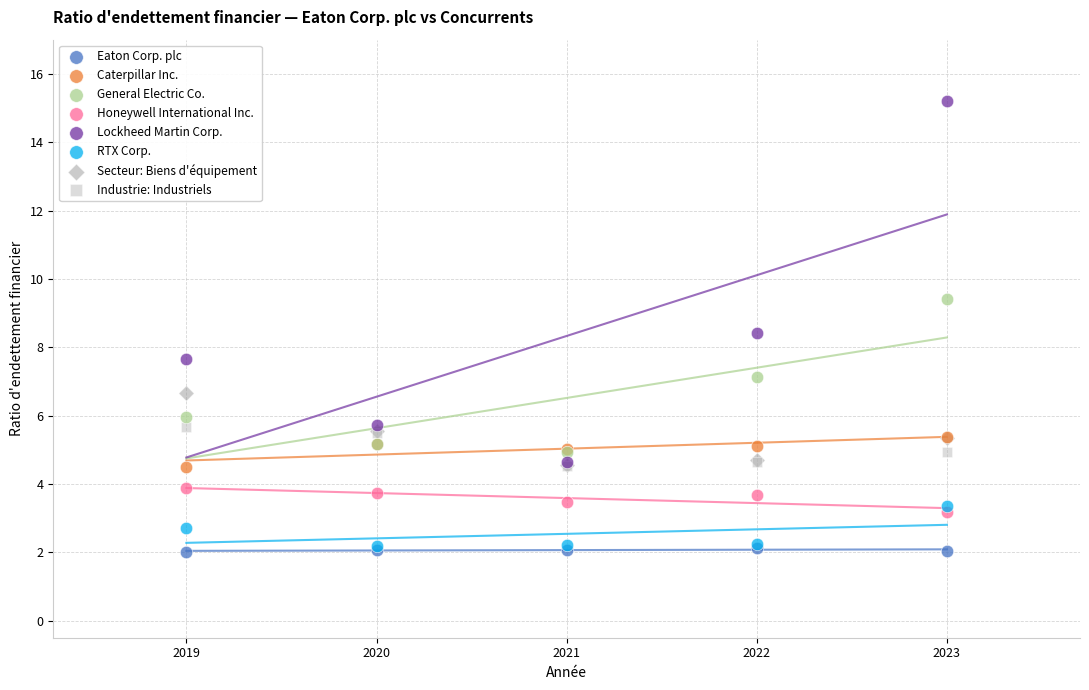

Which series has the widest spread of Y values?

Lockheed Martin Corp.